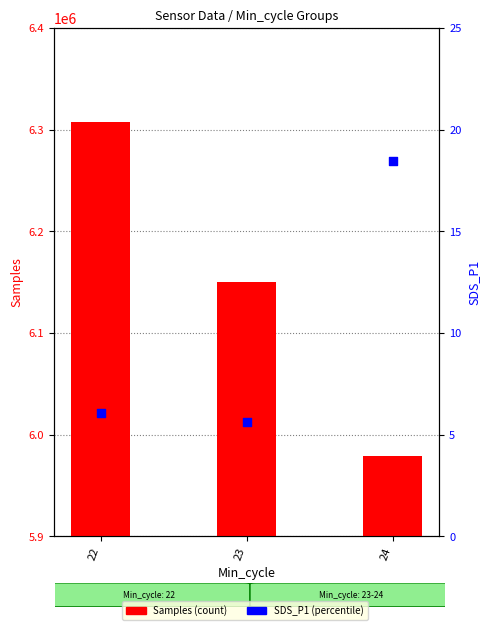

Which series contains the highest Y value?

Samples (count)